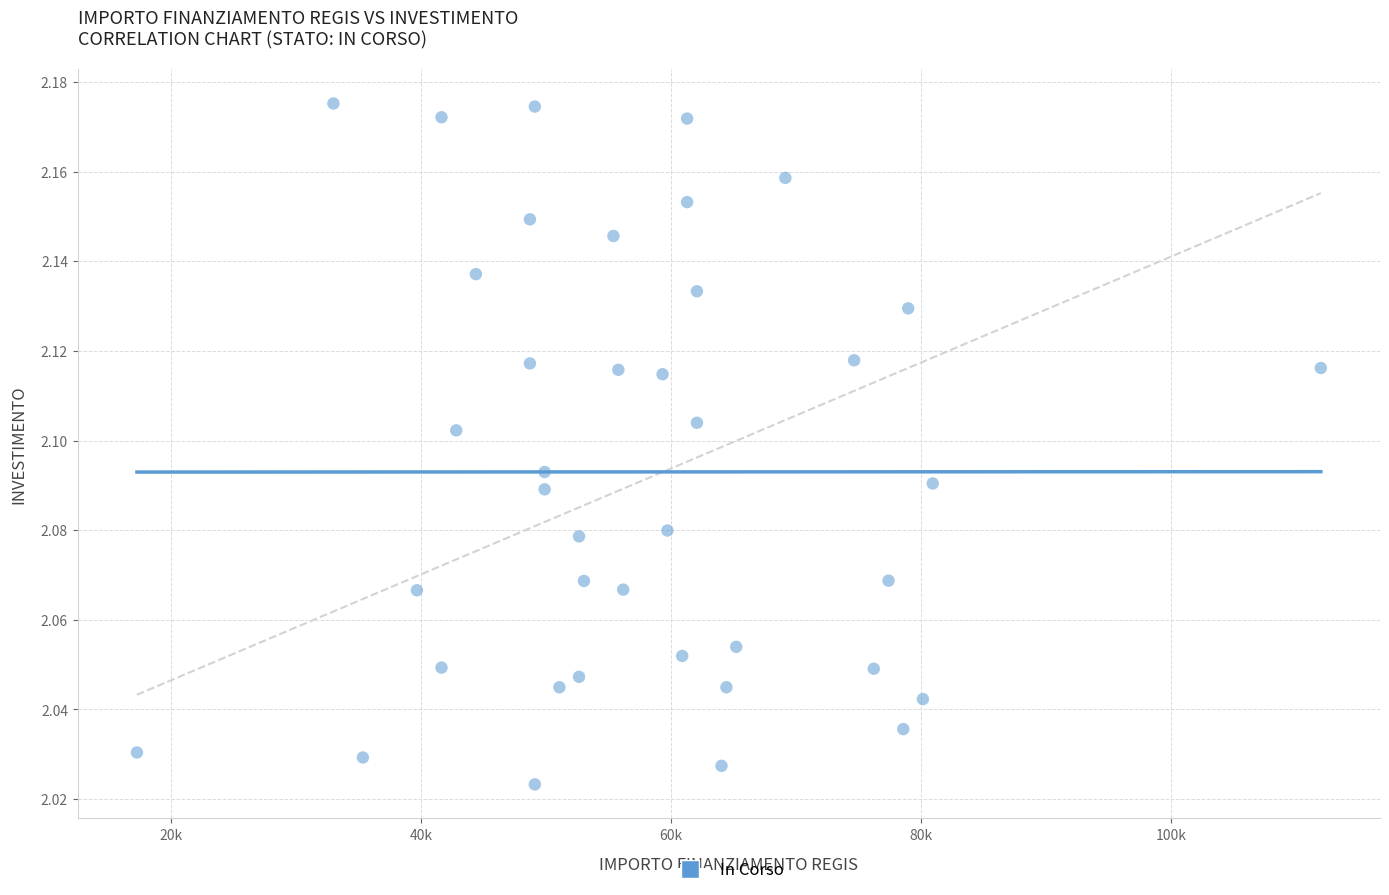

What is the range of X values (max minus min)?

94665.7